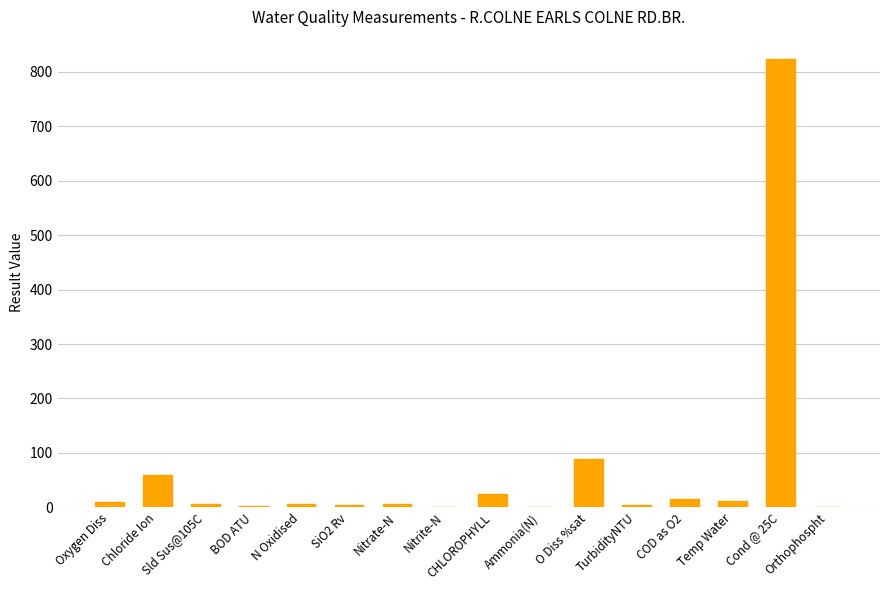

What is the sum of all values?

1061.8